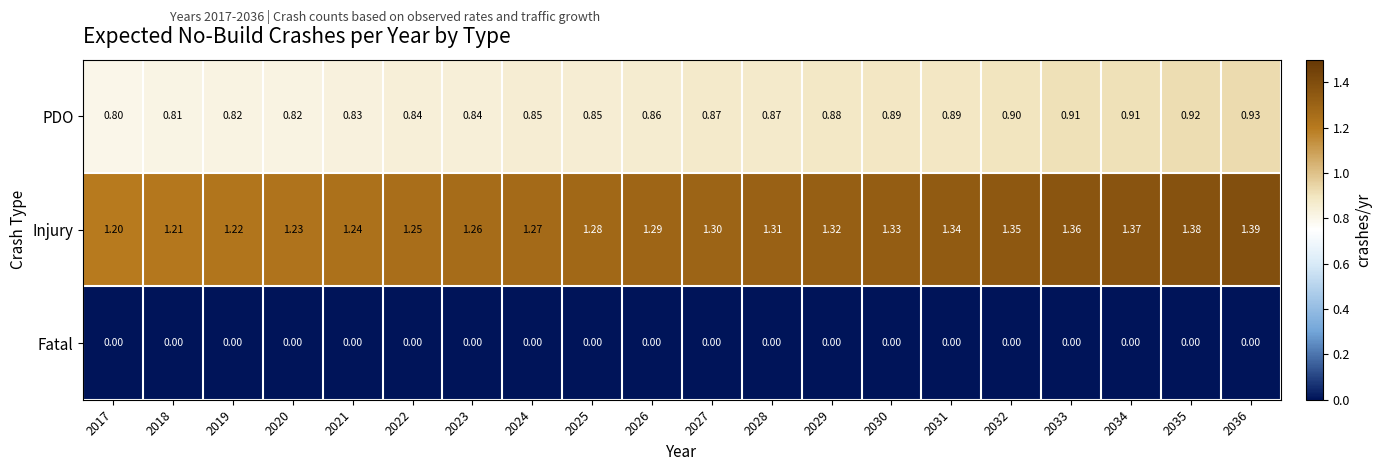

Rank the series by their average value, from lowest to highest.

Fatal, PDO, Injury